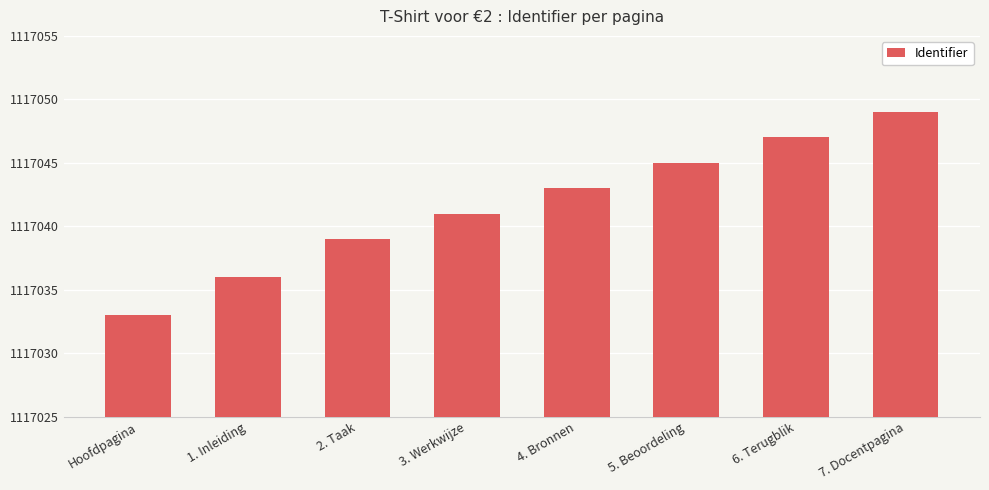

What is the difference between the values at 6. Terugblik and 3. Werkwijze?

6